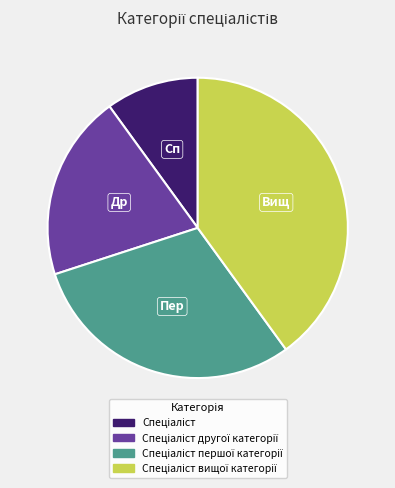

Does any single category account for the majority?

No